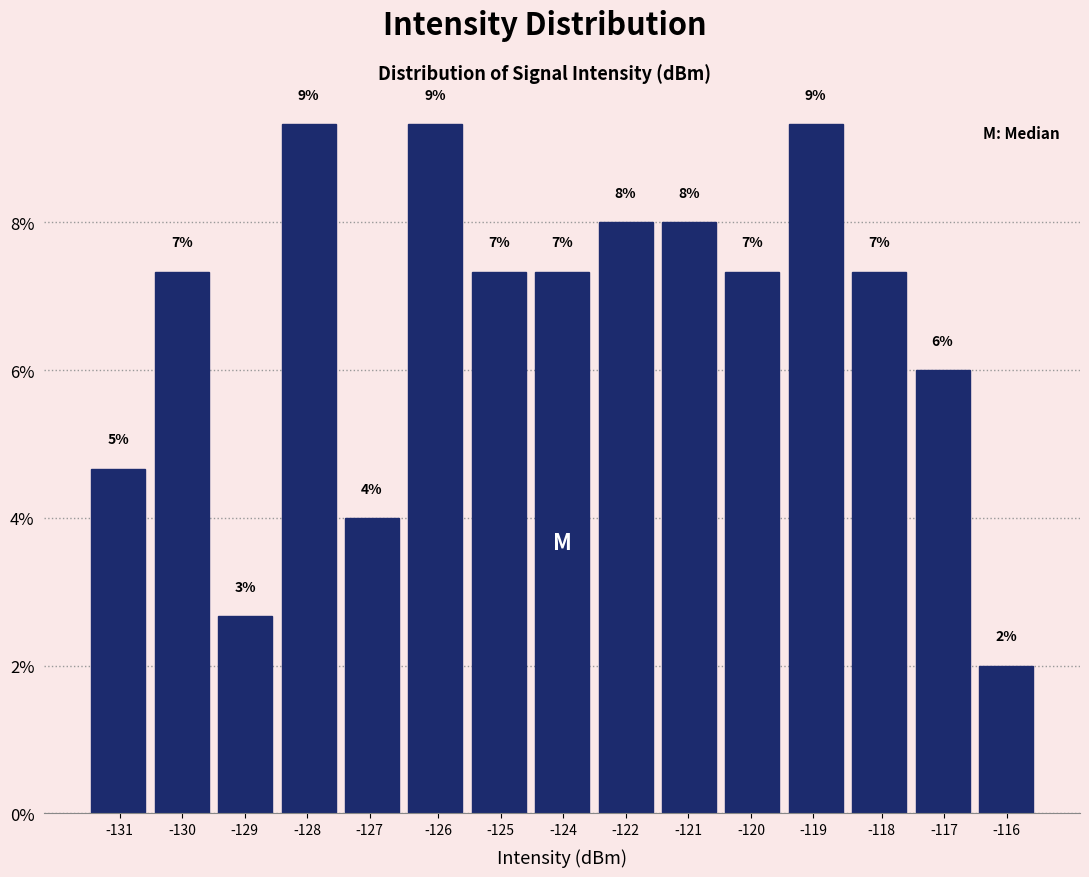

Are the bars horizontal?

No